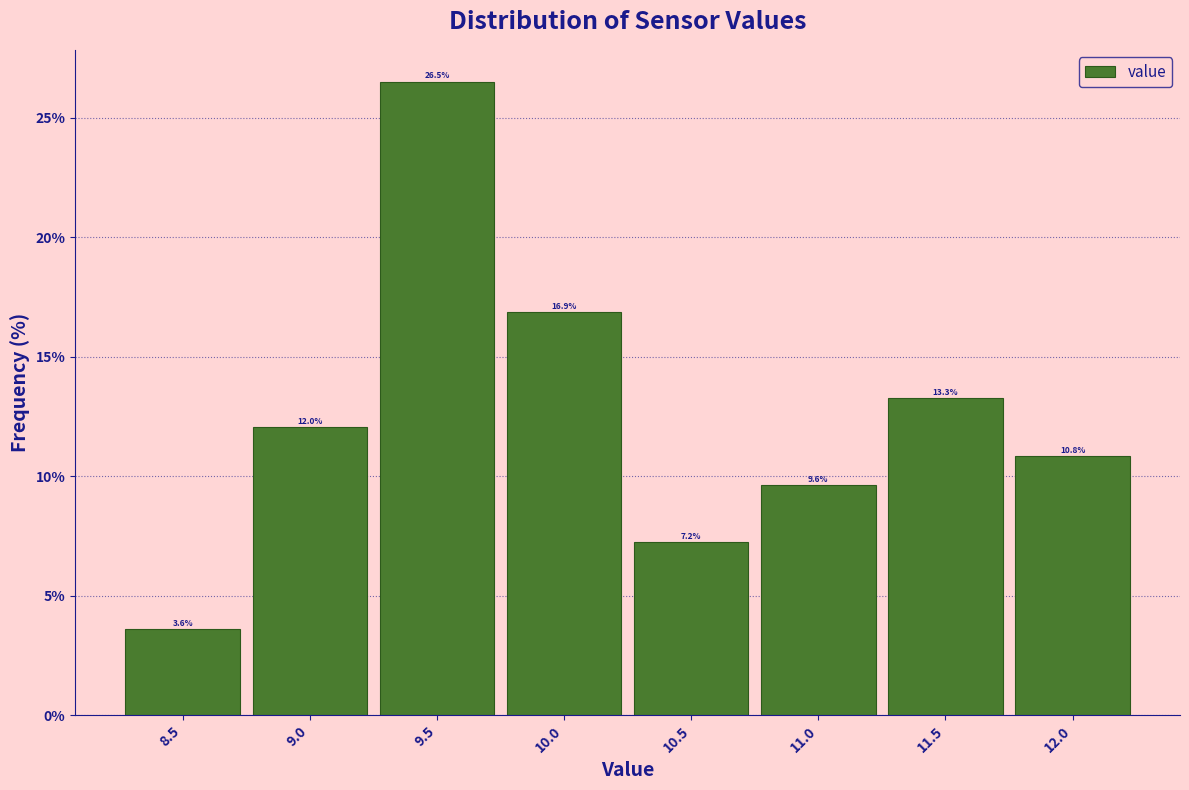

Reading left to right, transcribe this chart: for each bar, give the range it covers on the x-axis and its height.

8.25 to 8.75: 3.6
8.75 to 9.25: 12.0
9.25 to 9.75: 26.5
9.75 to 10.25: 16.9
10.25 to 10.75: 7.2
10.75 to 11.25: 9.6
11.25 to 11.75: 13.3
11.75 to 12.25: 10.8